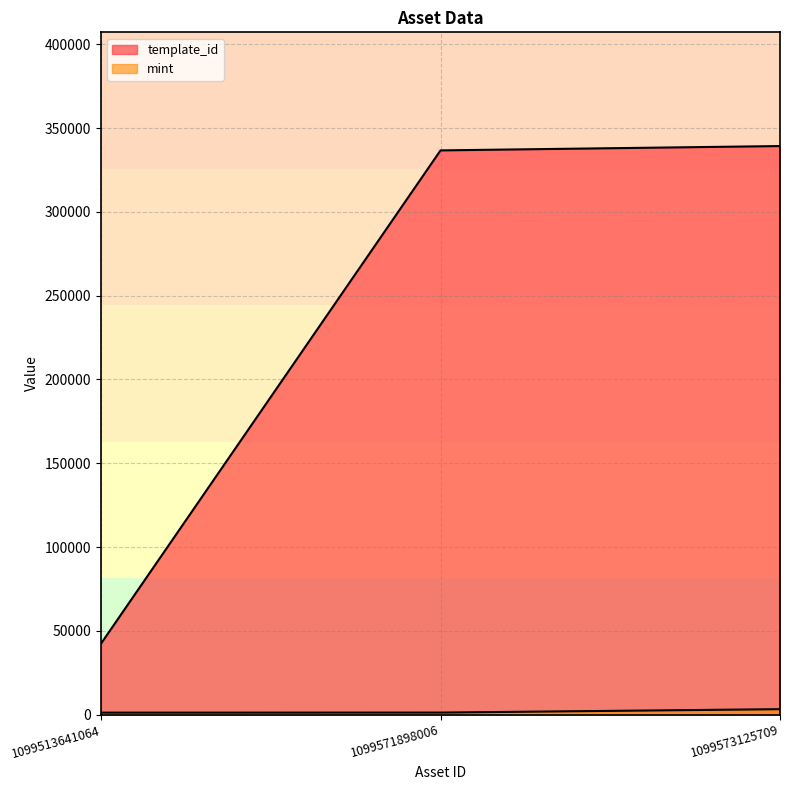

What is the lowest value of the template_id series?

42420